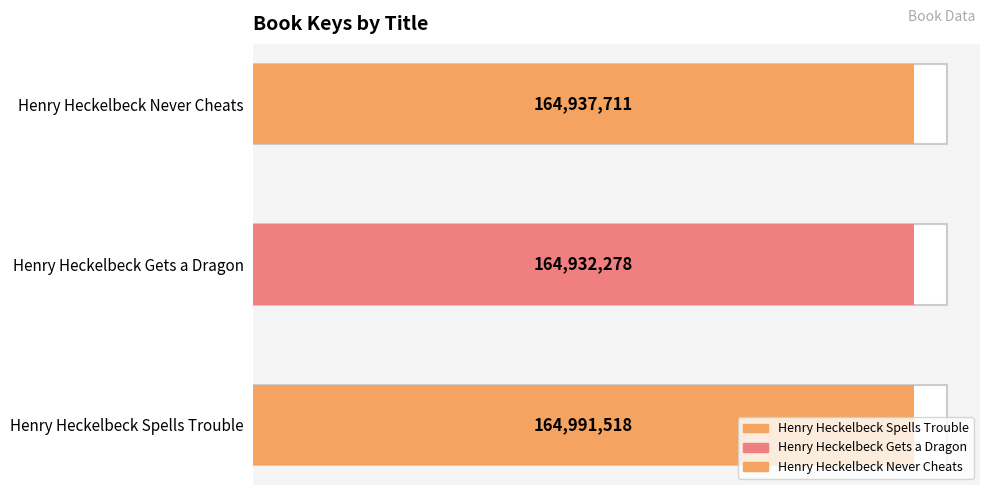

Where does the data first go above 164937711?

Henry Heckelbeck Spells Trouble